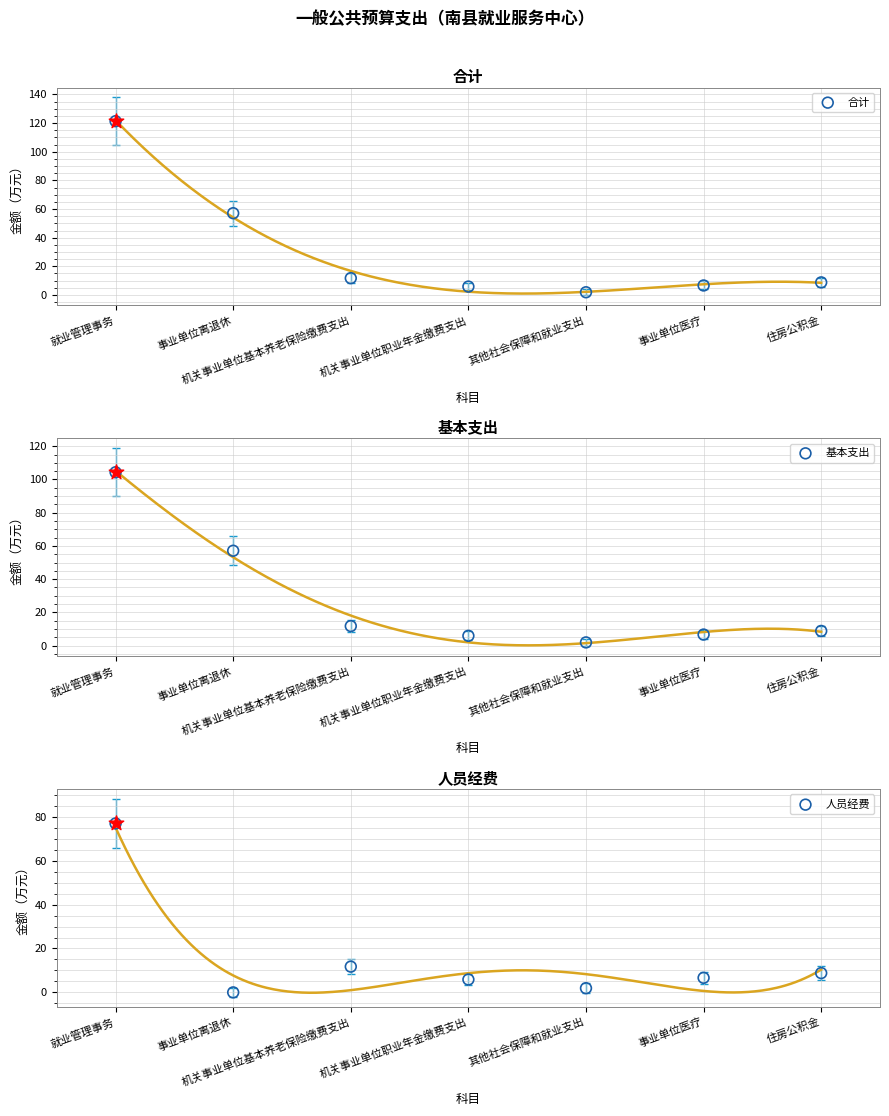

Which series has the largest Y range (max minus min)?

合计